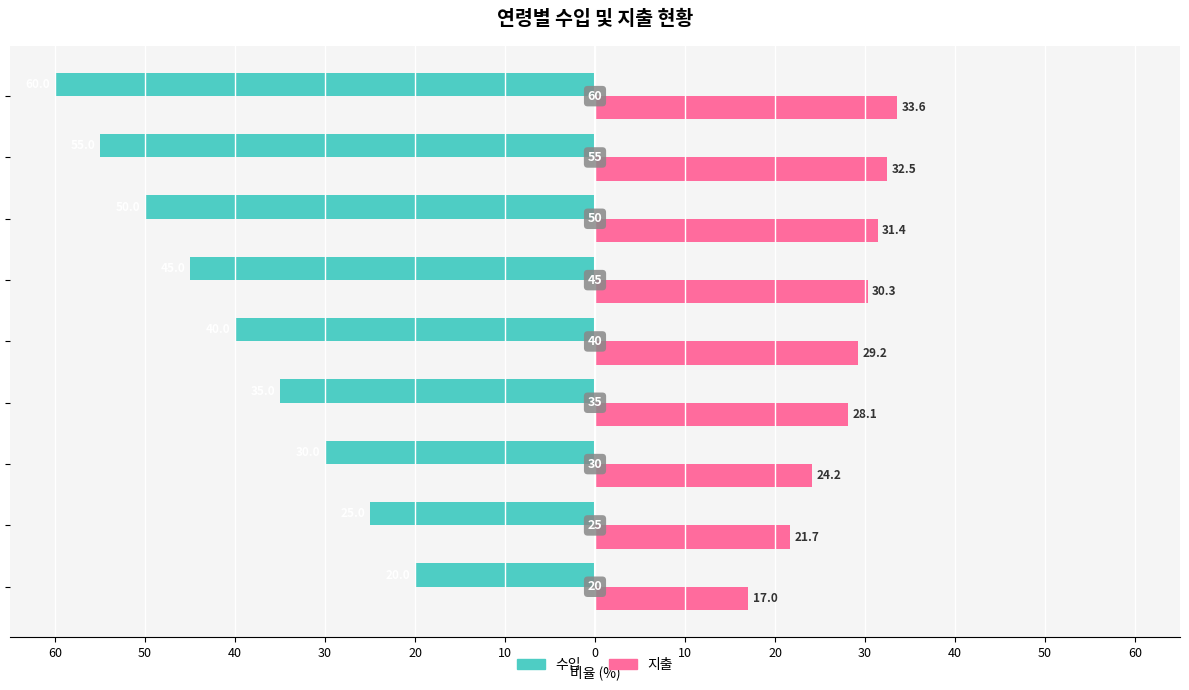

What are all the series names shown in the legend?

수입, 지출